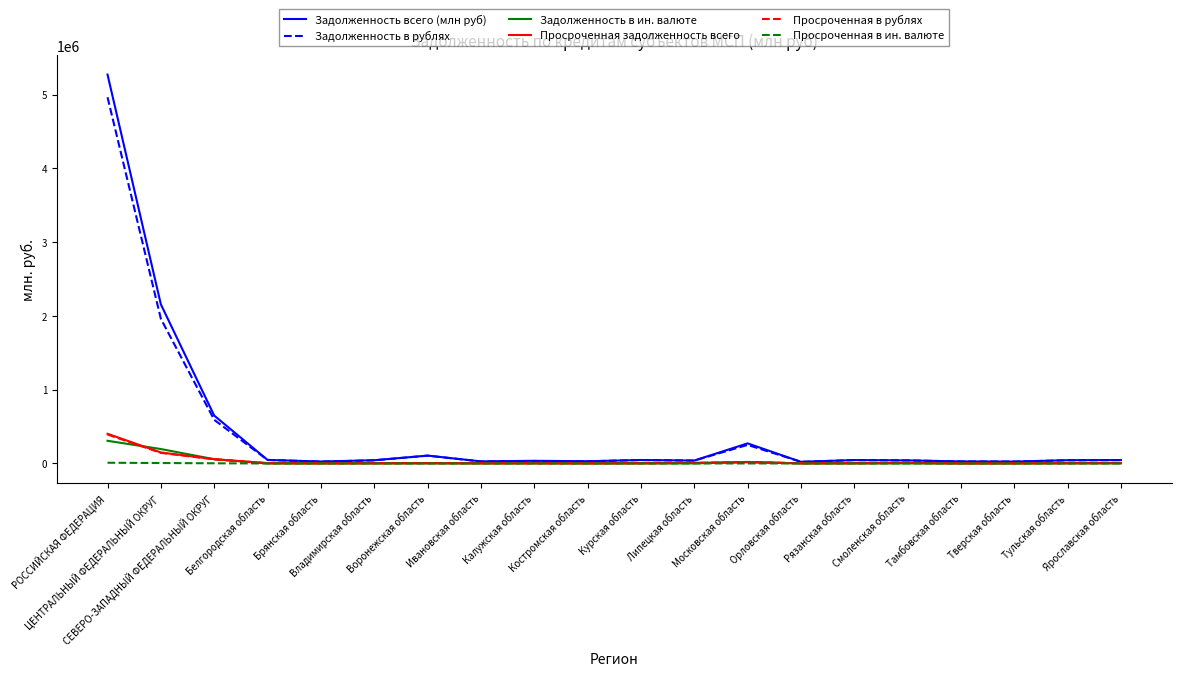

Is it true that Просроченная в ин. валюте equals 0 at Курская область?

True